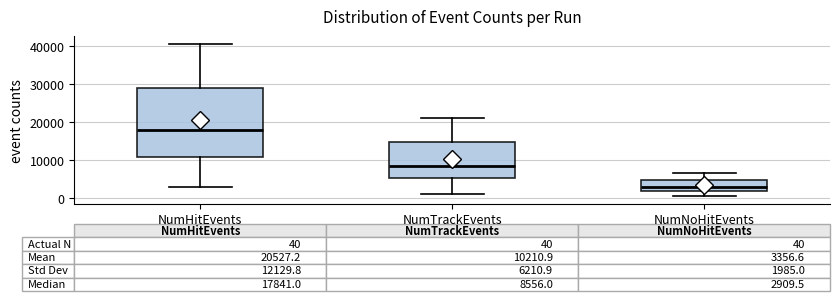

Which box's median line is the lowest?

NumNoHitEvents